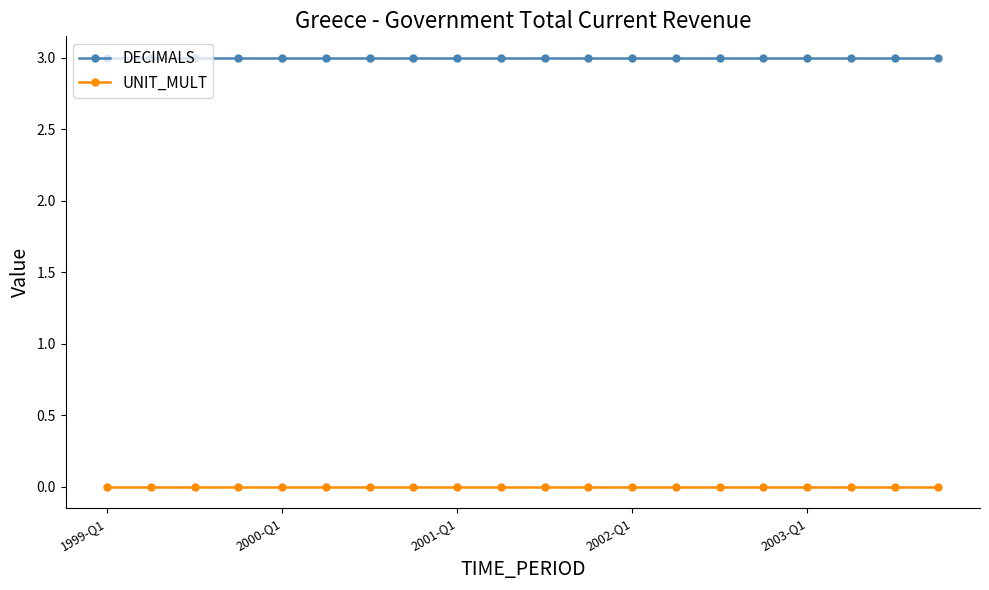

What is the lowest value of the DECIMALS series?

3